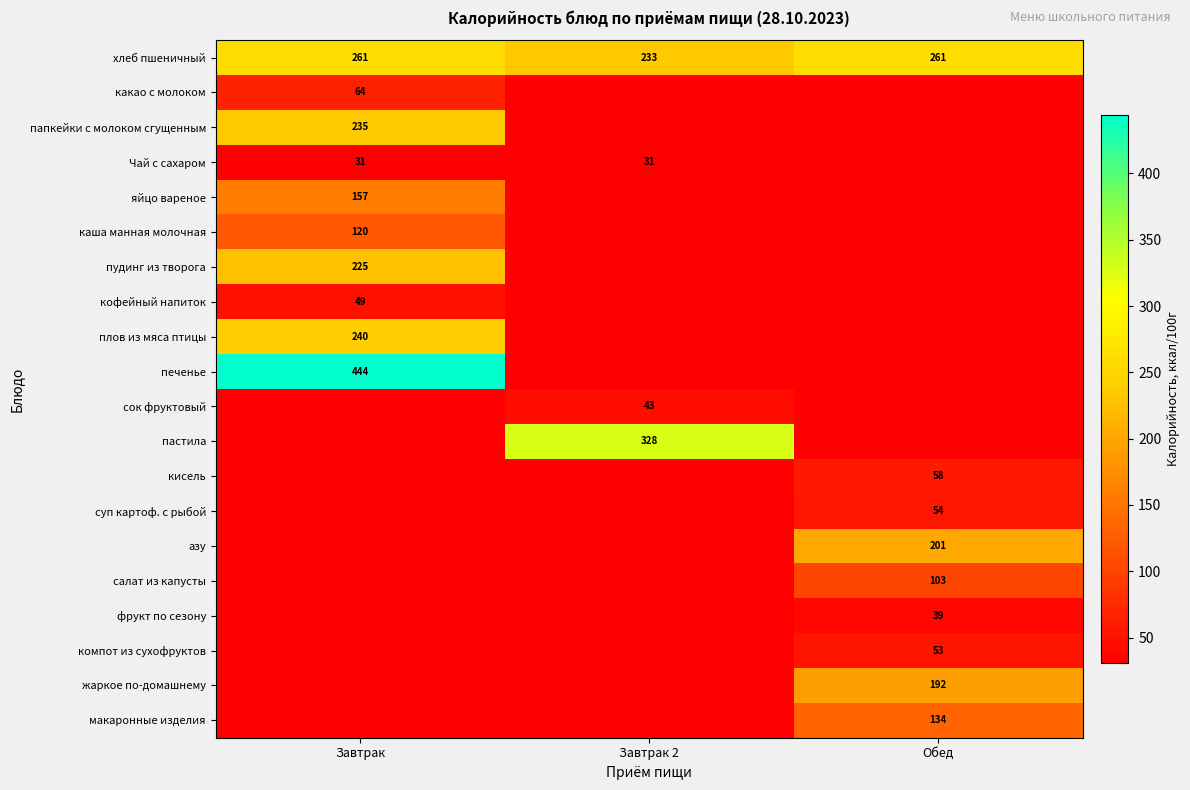

Count the number of data series in this chart.

20